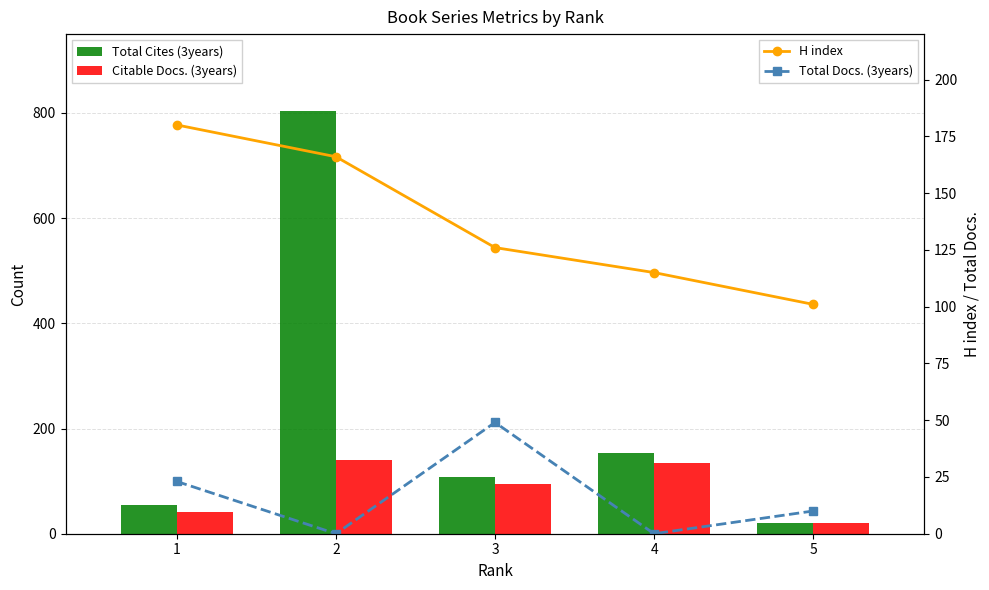

Reading left to right, extract all data points from this chart.

Total Cites (3years): 54	804	107	153	20
Citable Docs. (3years): 42	141	95	134	20
H index: 180	166	126	115	101
Total Docs. (3years): 23	0	49	0	10